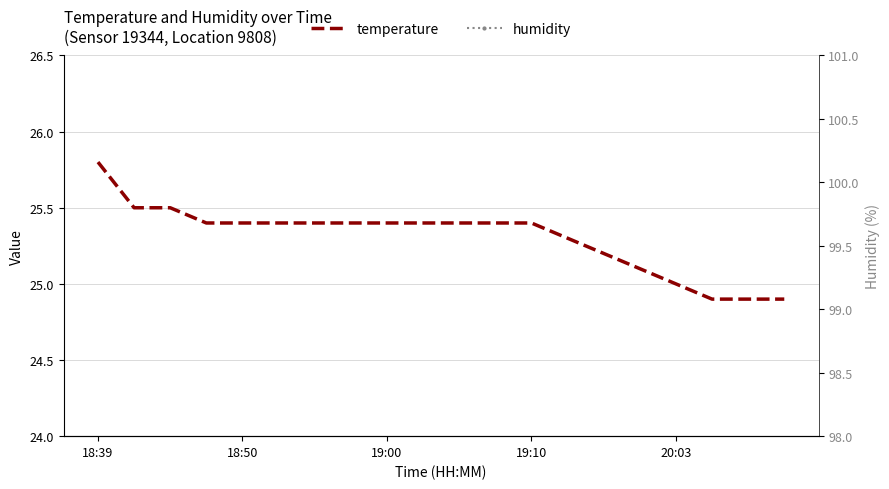

Which series has the widest spread of values?

temperature